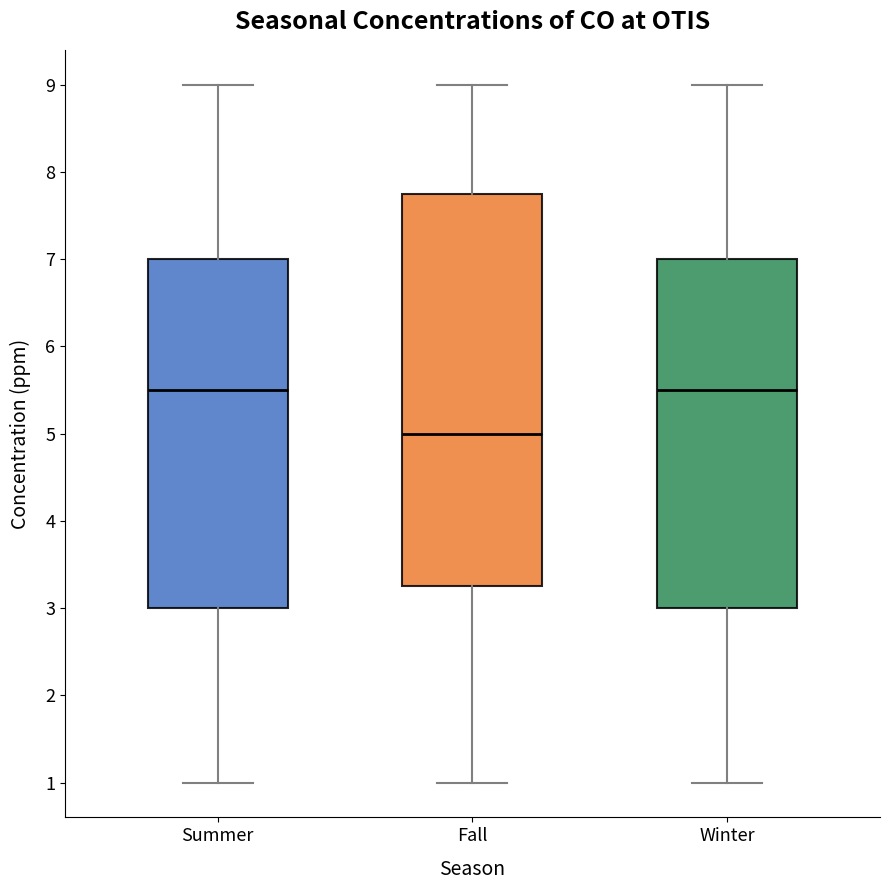

Reading left to right, read every box against the y-axis: the position of its median line, the range the box covers, and the ends of its whiskers. The values are not printed on the chart, so give them approximately, as read against the axis.

Summer: median 5.5, box 3.0 to 7.0, whiskers 1.0 to 9.0
Fall: median 5.0, box 3.3 to 7.8, whiskers 1.0 to 9.0
Winter: median 5.5, box 3.0 to 7.0, whiskers 1.0 to 9.0